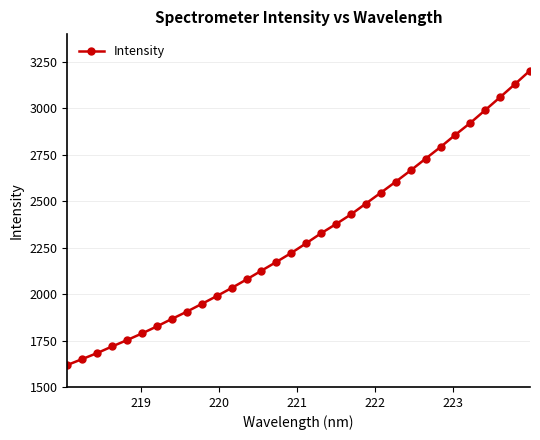

What is the maximum value shown in the chart?

3203.8